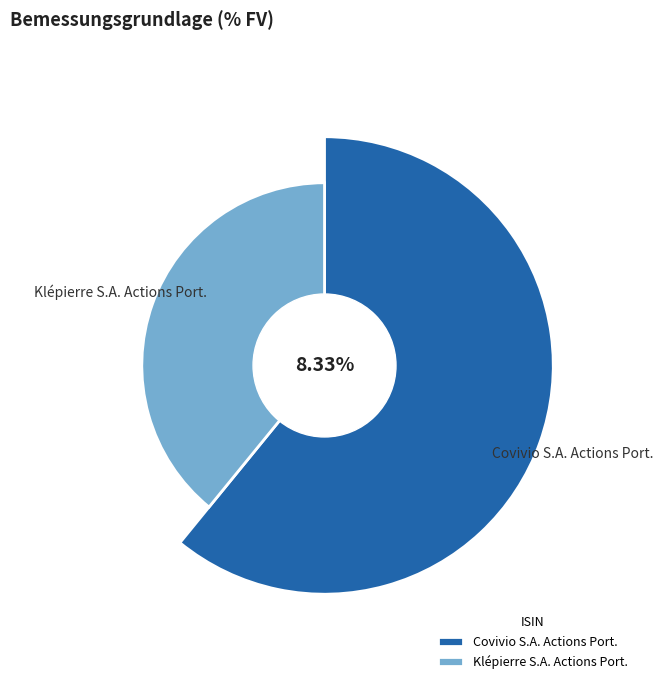

To the nearest percent, what is the combined percentage of Klépierre S.A. Actions Port. and Covivio S.A. Actions Port.?

100%